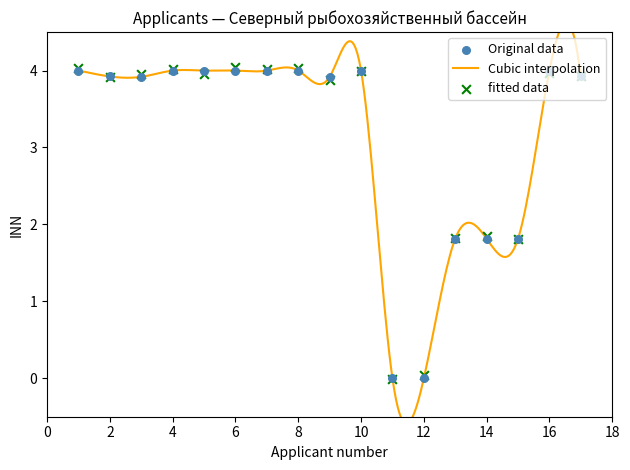

Between 14 and 8, which is larger?

8